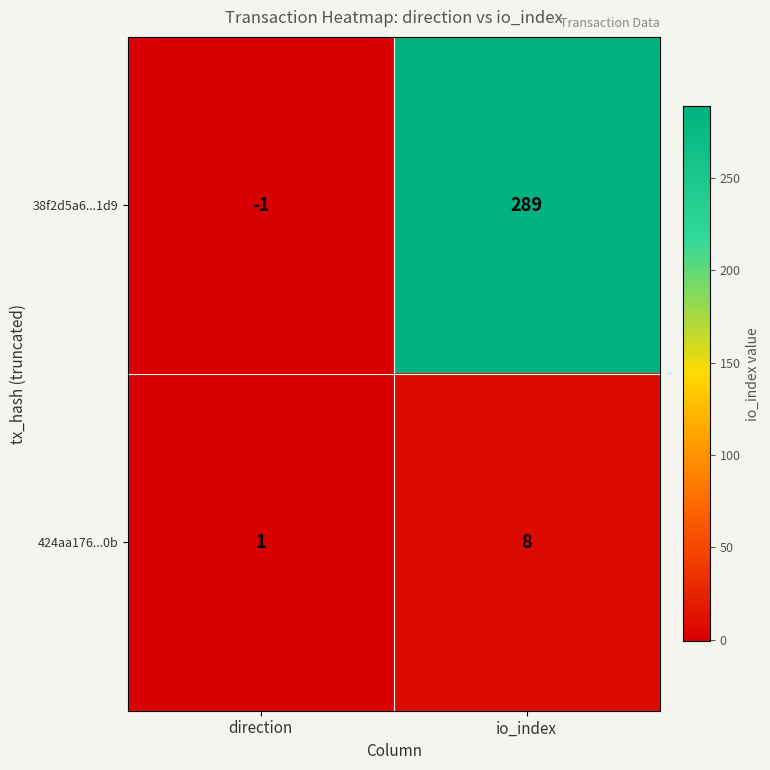

At which label is 424aa176...0b closest to 4?

direction